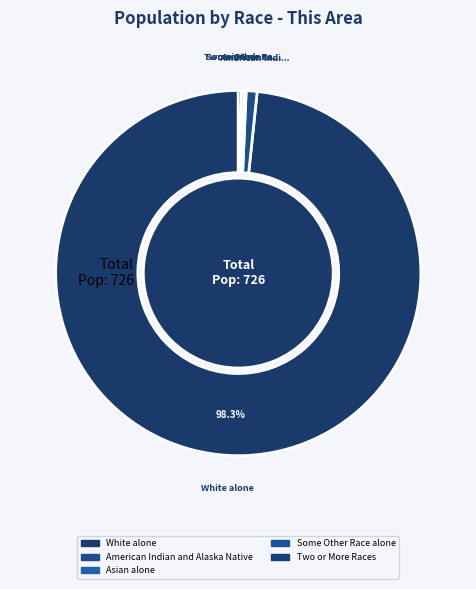

How much of the chart is everything except Asian alone?

99.9%